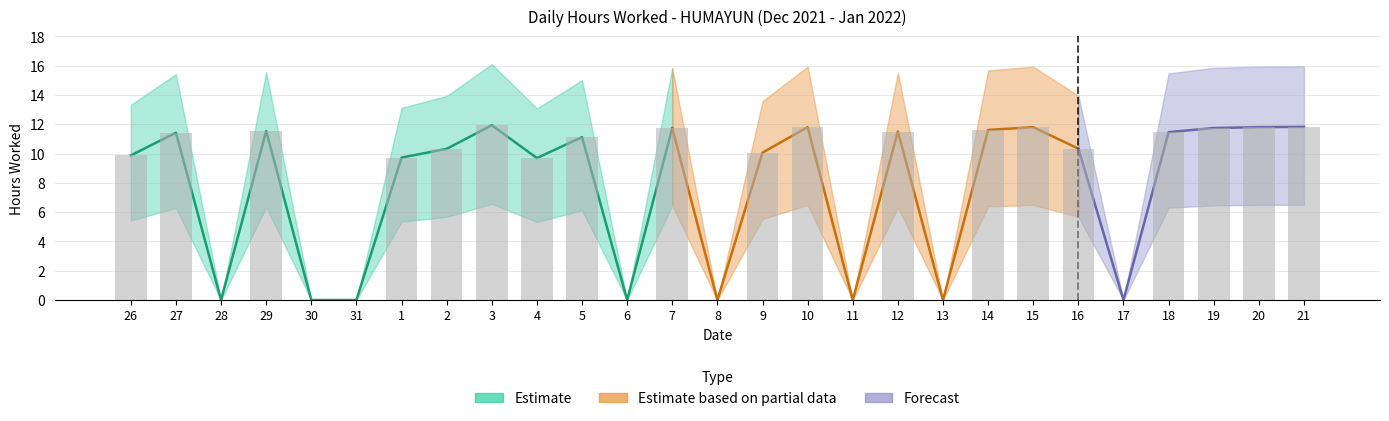

Is it true that the value at 15 is 11.8?

True